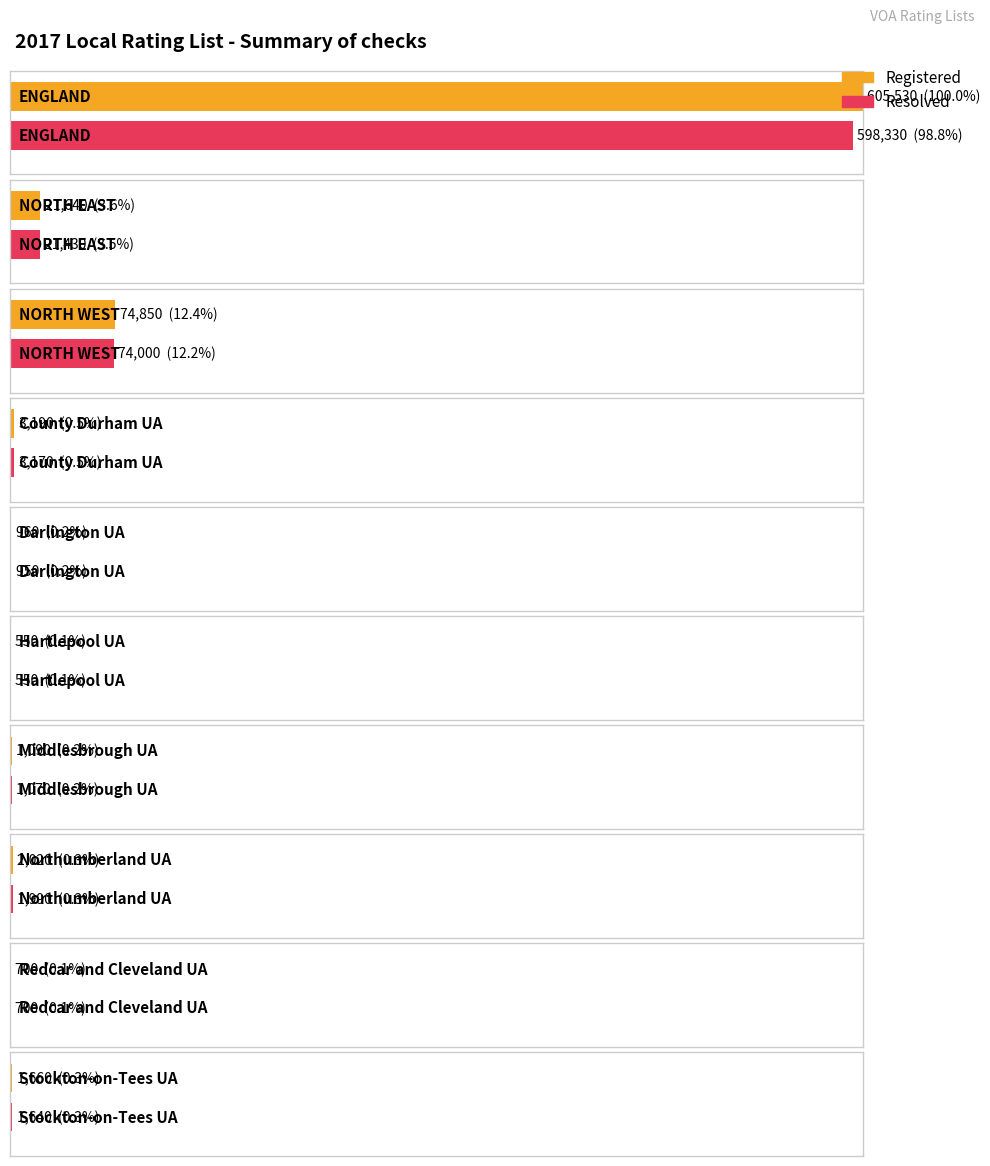

At which category is the sum across all series the highest?

ENGLAND